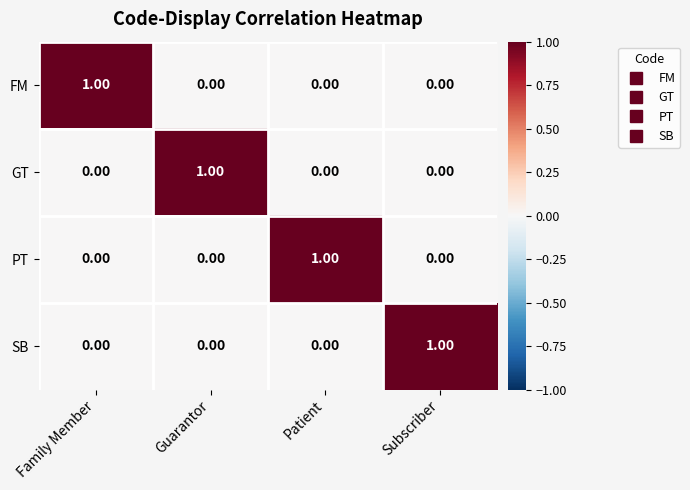

At how many categories does at least one series exceed 0?

4